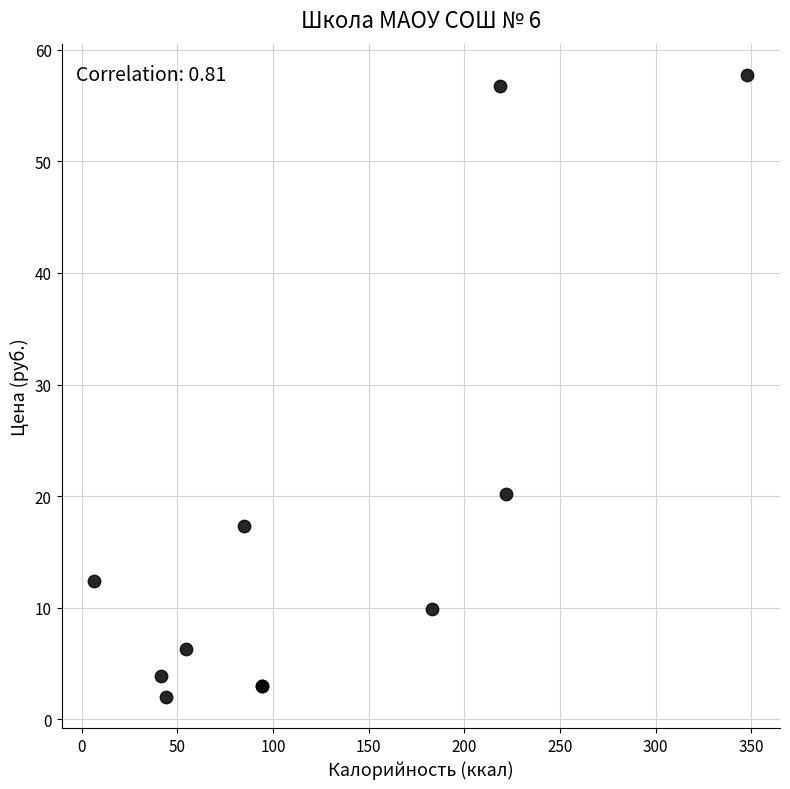

What Y value in the scatter plot is closest to 29?

20.2